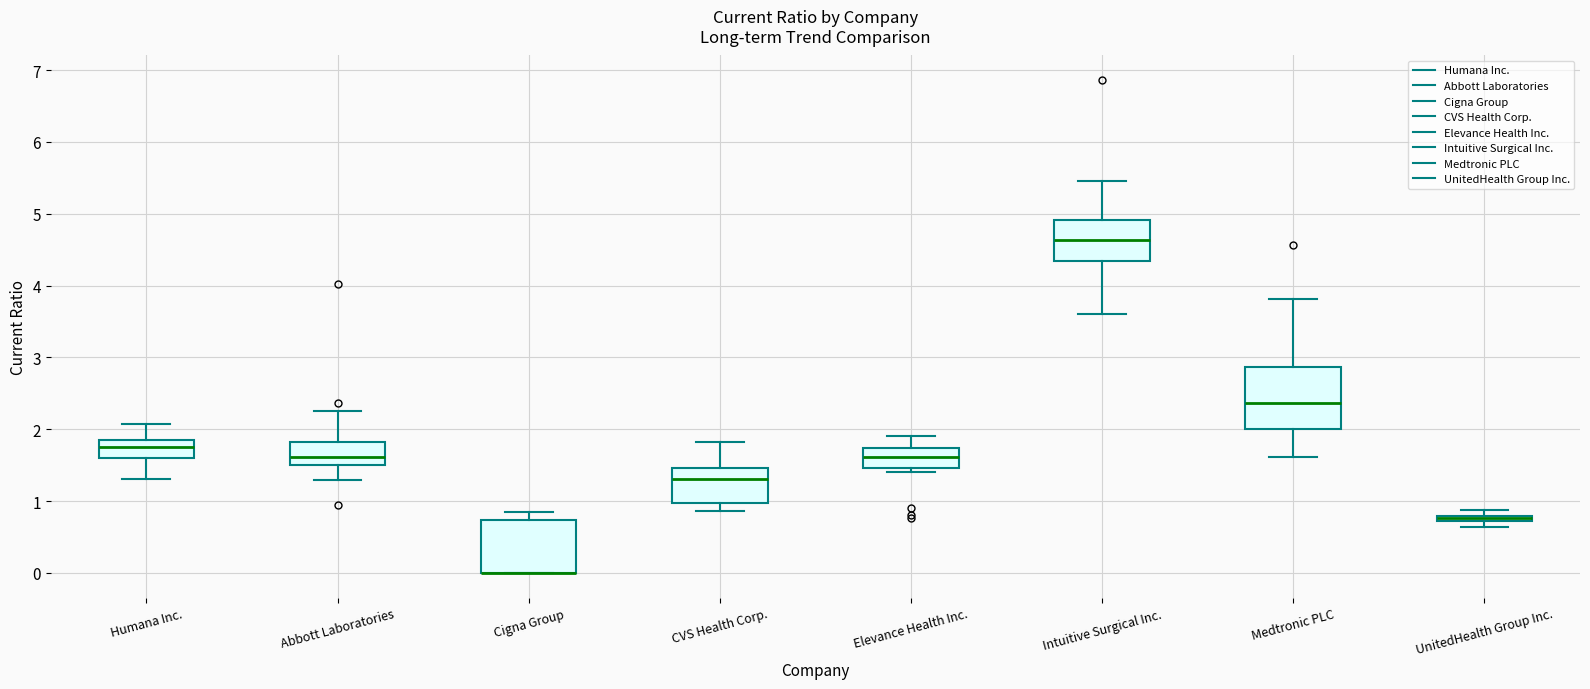

Where does the median line of the box for Humana Inc. sit on the y-axis? The values are not printed on the chart, so give them approximately, as read against the axis.

1.8